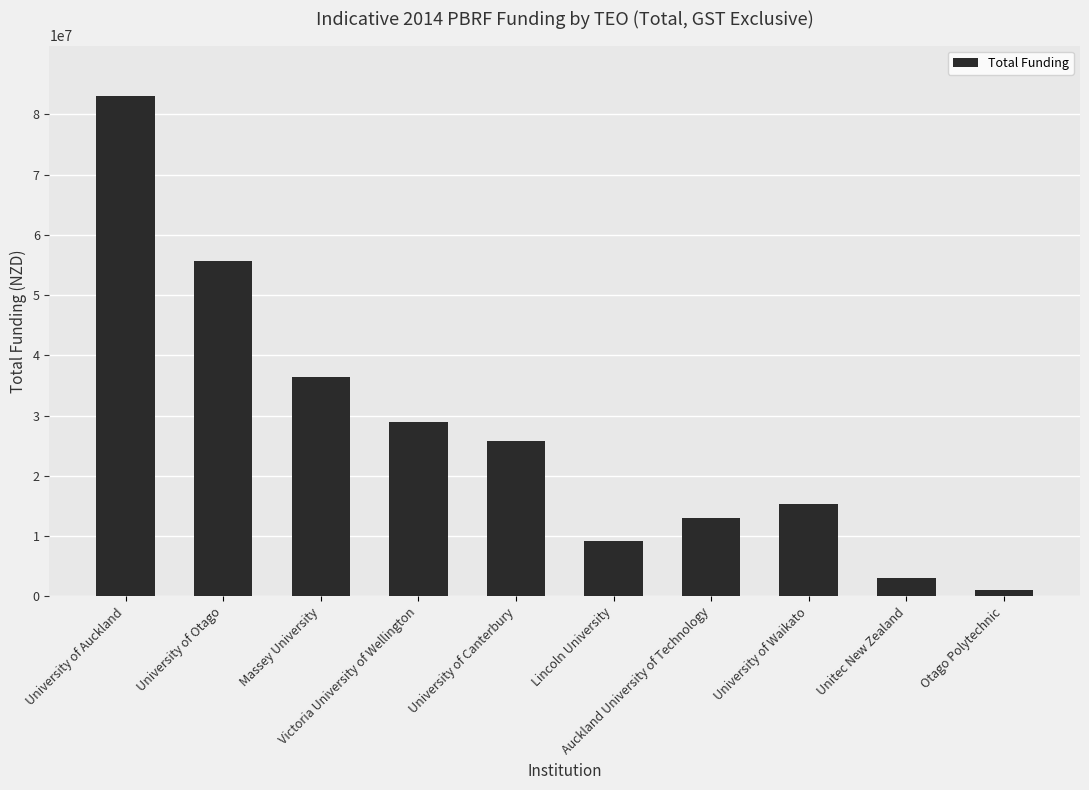

What is the label of the 6th bar from the right?

University of Canterbury